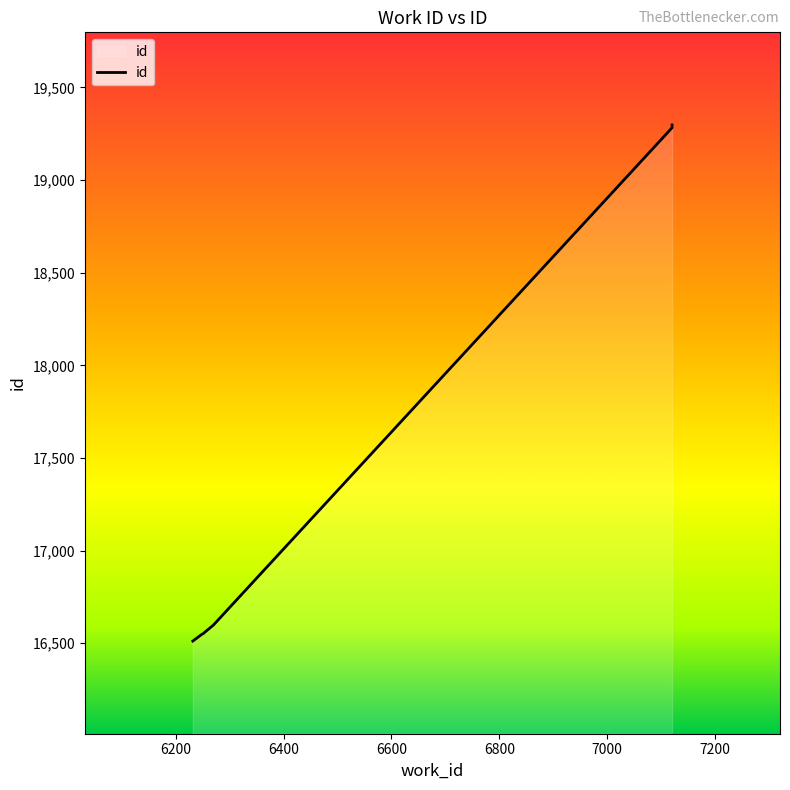

How many lines are shown in the chart?

1